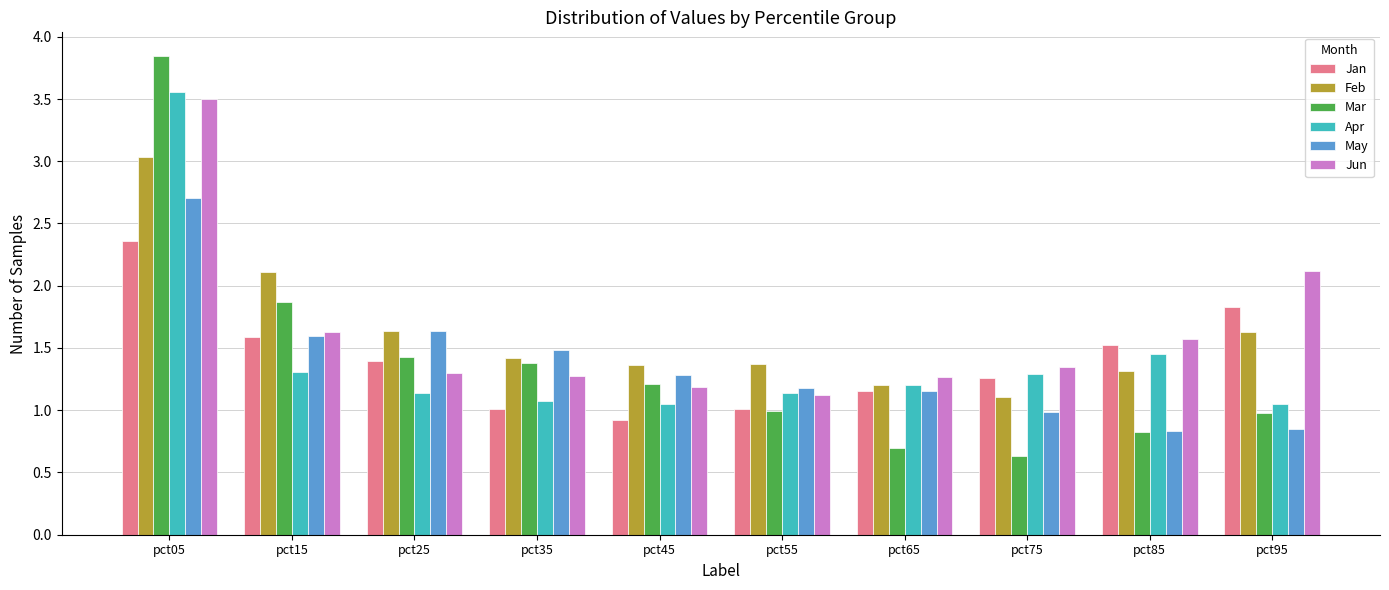

Count the number of categories in the chart.

10